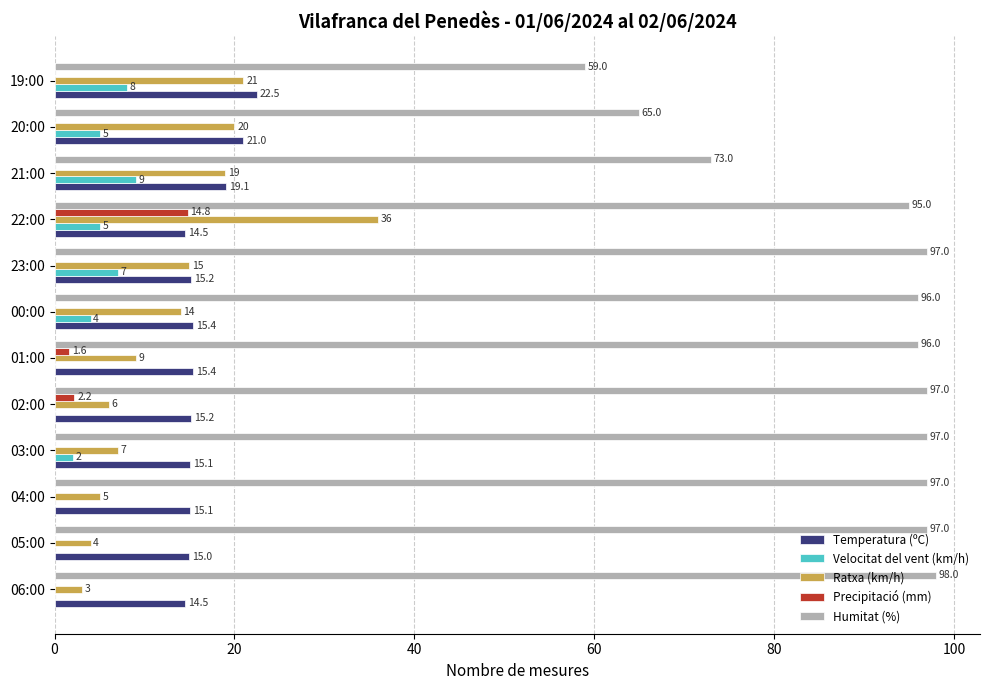

Between 04:00 and 19:00, which series saw the biggest shift?

Humitat (%)